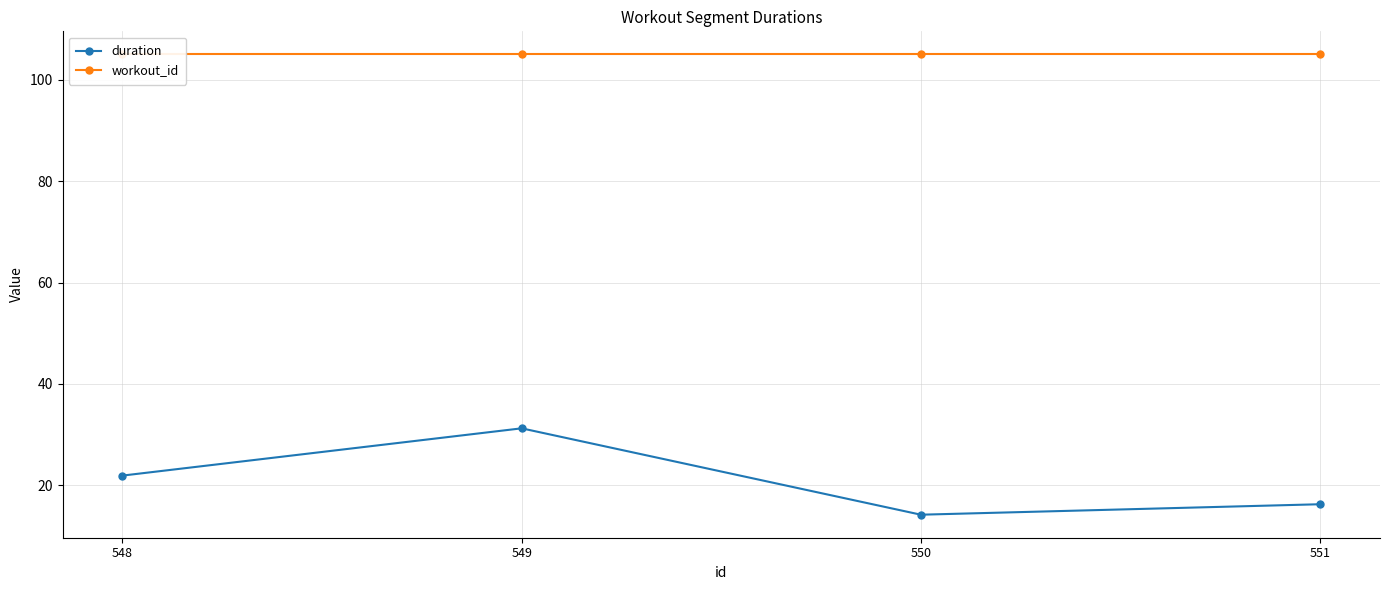

What is the difference between the maximum and minimum values in the duration series?

17.0